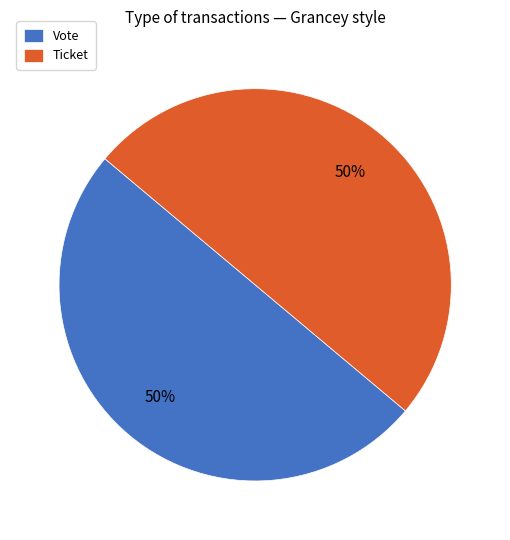

What is the ratio of the value at Ticket to the value at Vote?

1.0